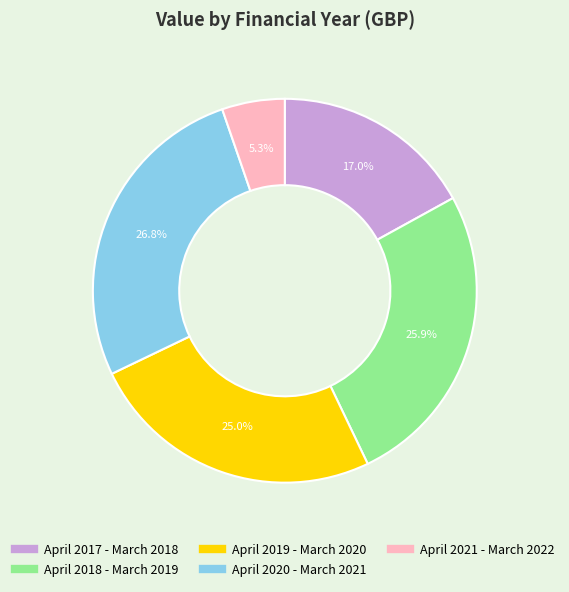

To the nearest percent, what is the combined percentage of April 2017 - March 2018 and April 2021 - March 2022?

22%